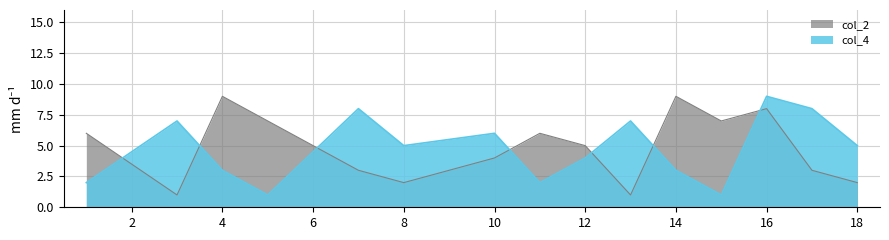

At which category is the sum across all series the highest?

16